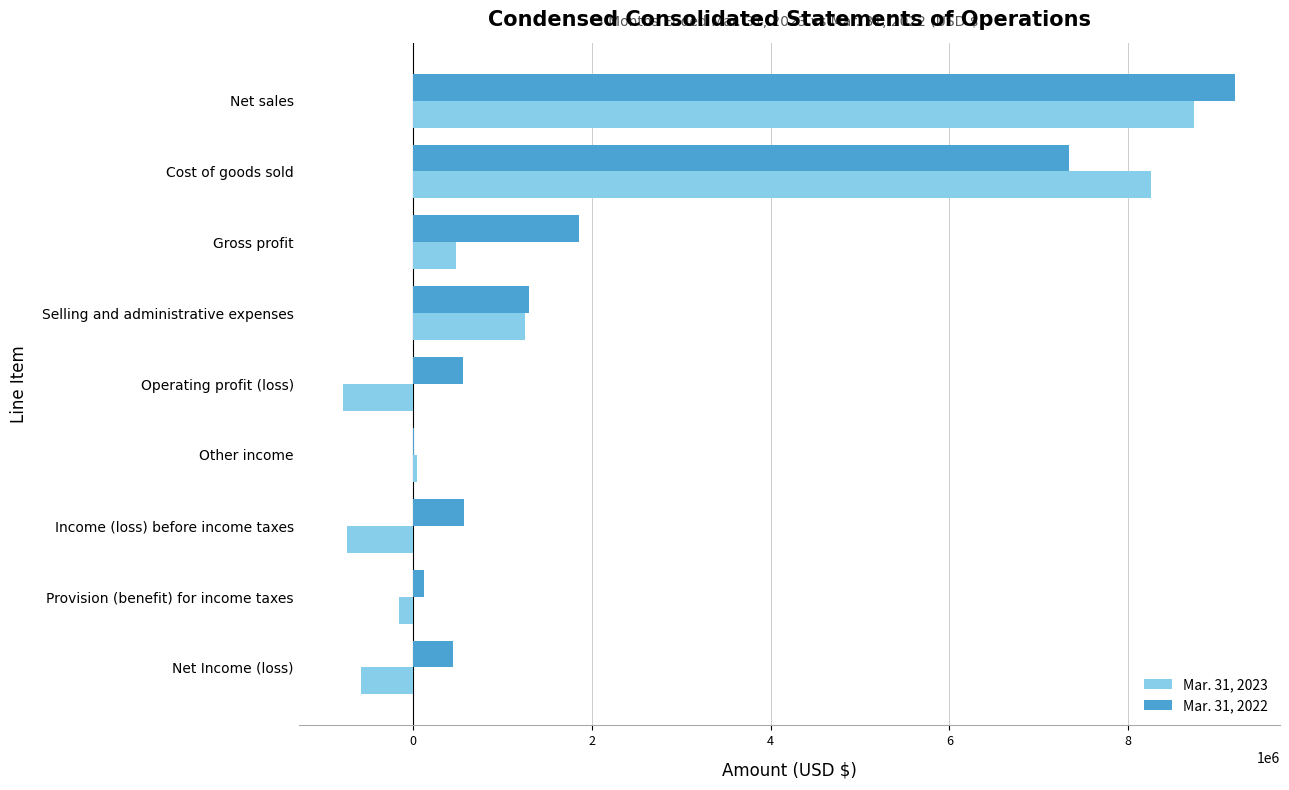

True or false: Mar. 31, 2022 has a value of 7341474 at Cost of goods sold.

True